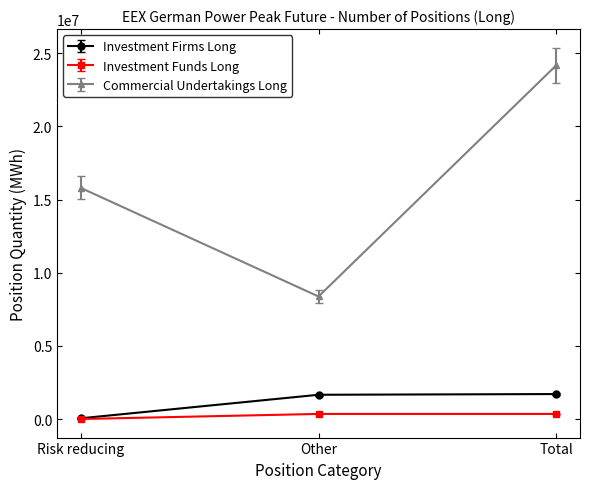

How many values in the Investment Firms Long series are below 1657032?

1